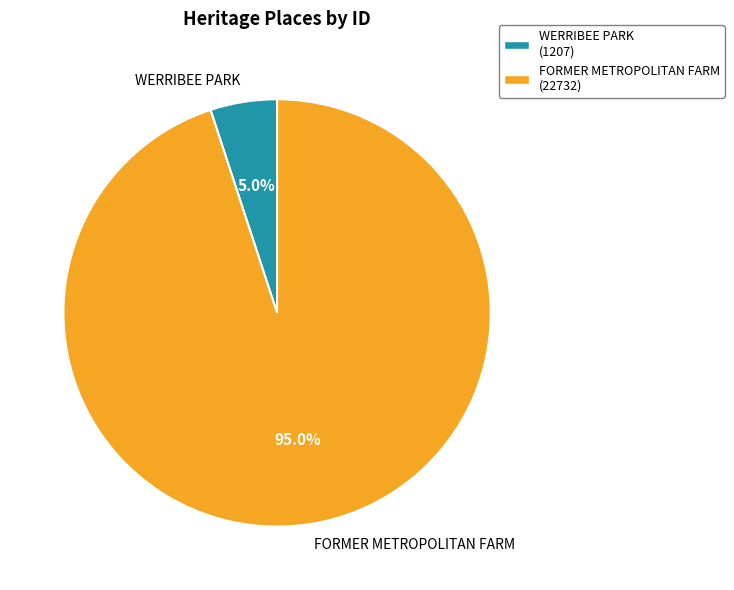

Approximately how many times larger is the value at WERRIBEE PARK compared to FORMER METROPOLITAN FARM?

0.1